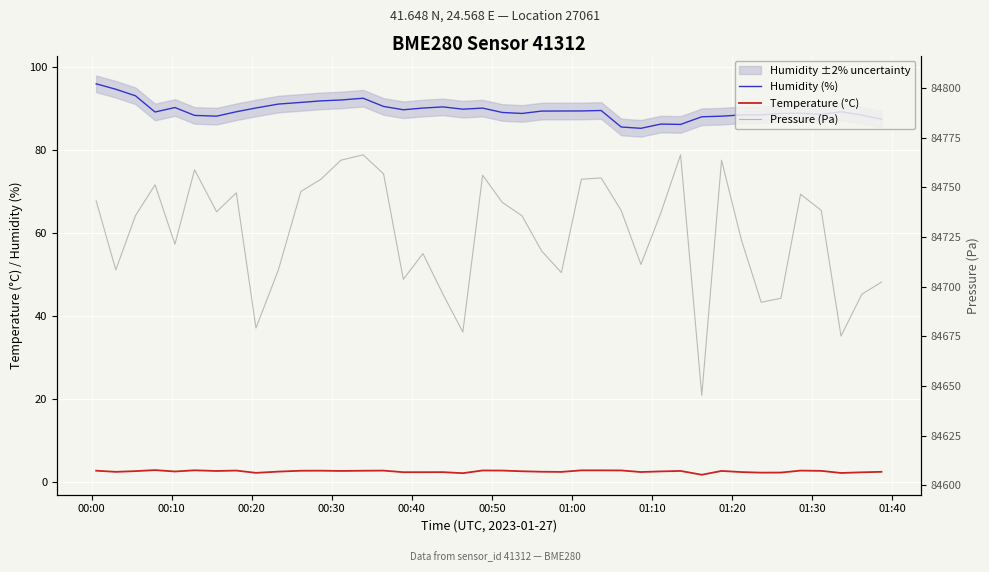

True or false: Humidity (%) and Temperature (°C) intersect in this chart.

False